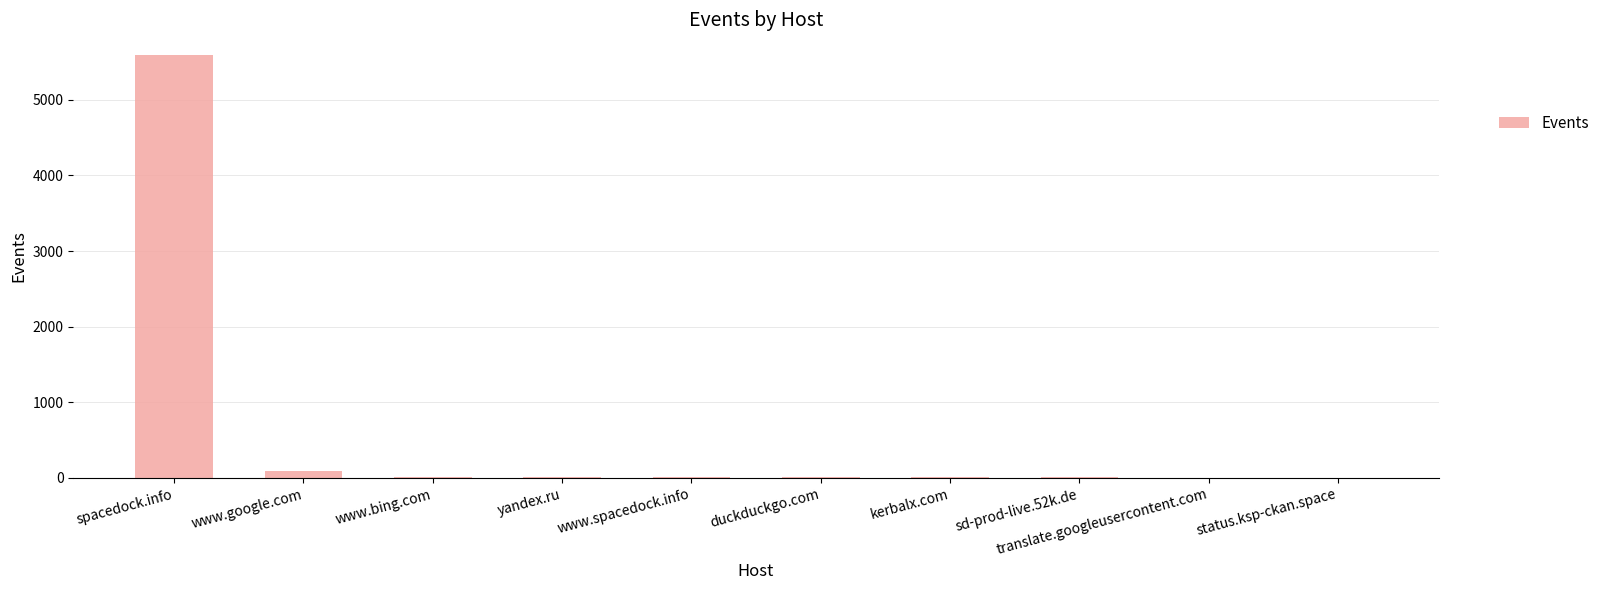

What is the average value?

574